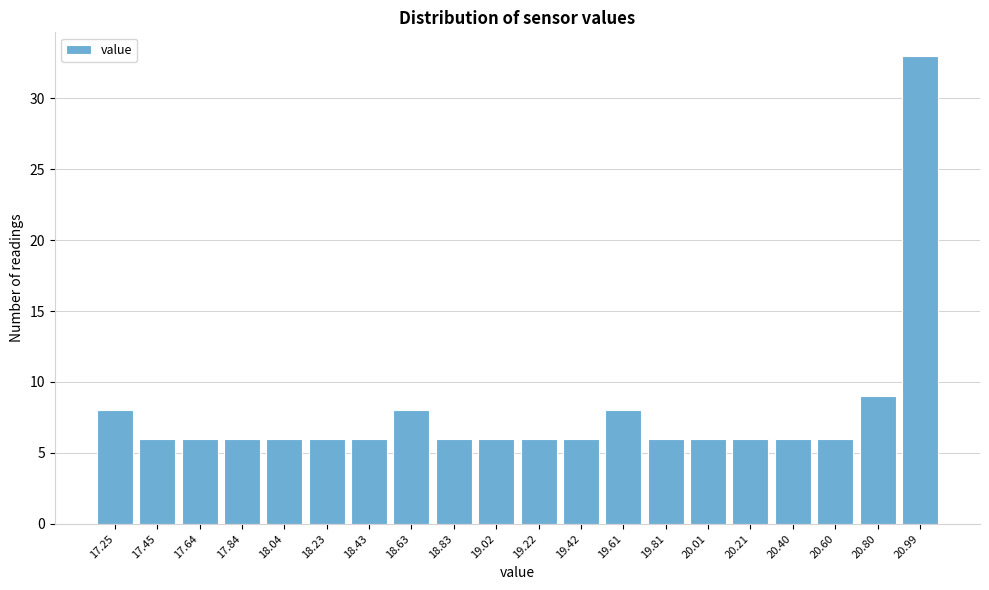

Reading right to left, extract all data points from this chart.

33	9	6	6	6	6	6	8	6	6	6	6	8	6	6	6	6	6	6	8